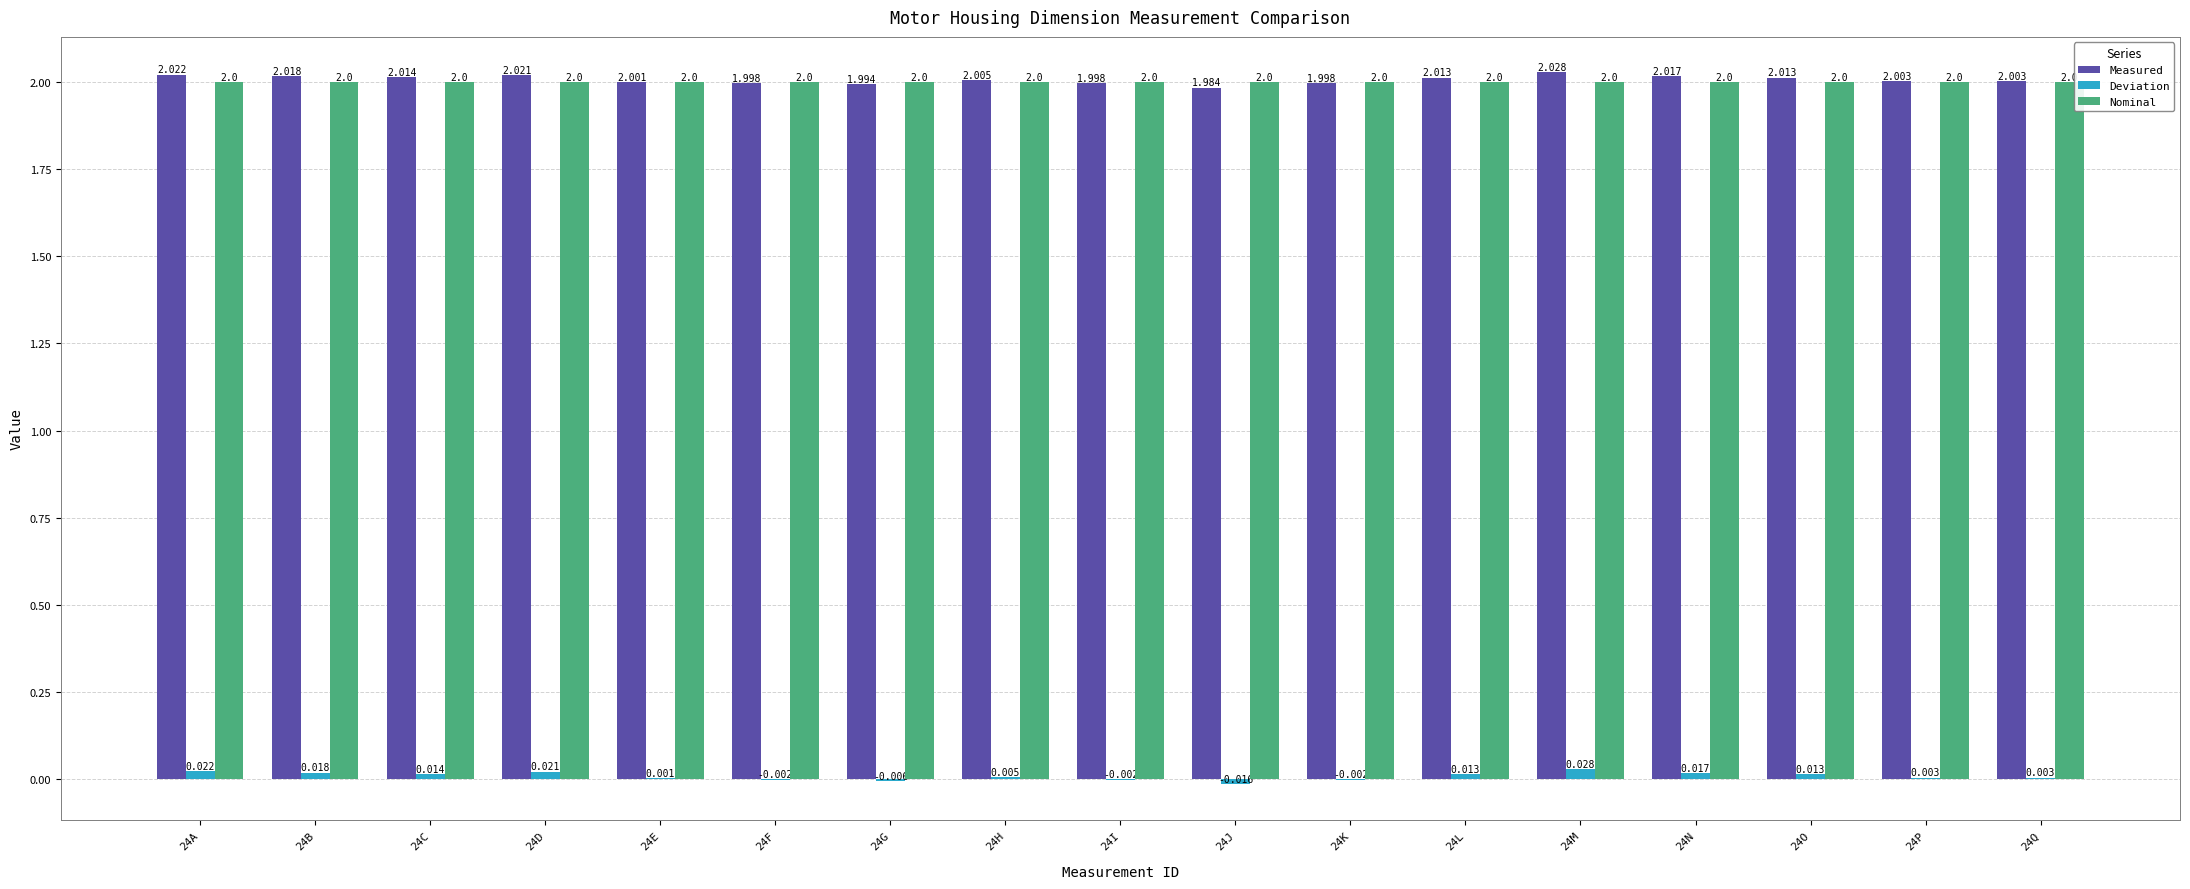

Where does the Measured series first go above 2?

24A